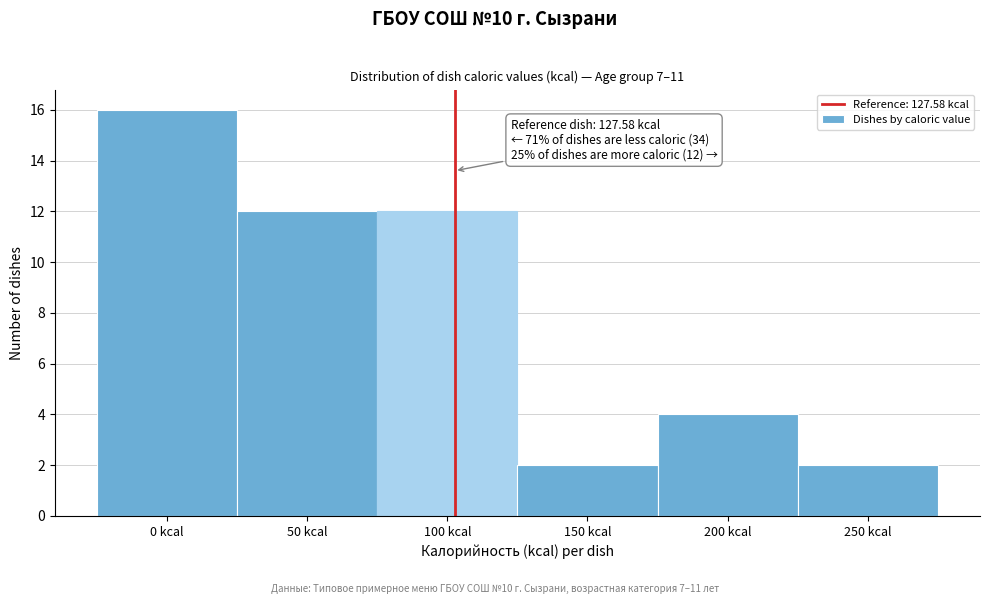

Reading left to right, transcribe all the data shown in this chart.

0 kcal=16	50 kcal=12	100 kcal=12	150 kcal=2	200 kcal=4	250 kcal=2